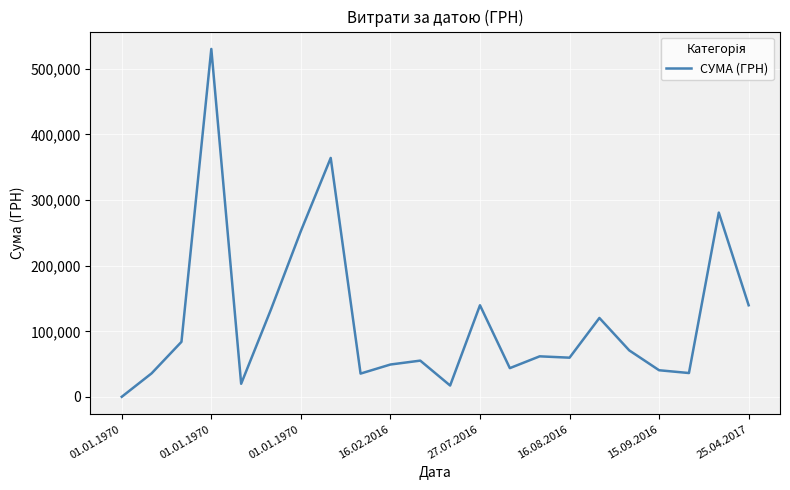

What is the difference between the maximum and minimum values?

529892.5